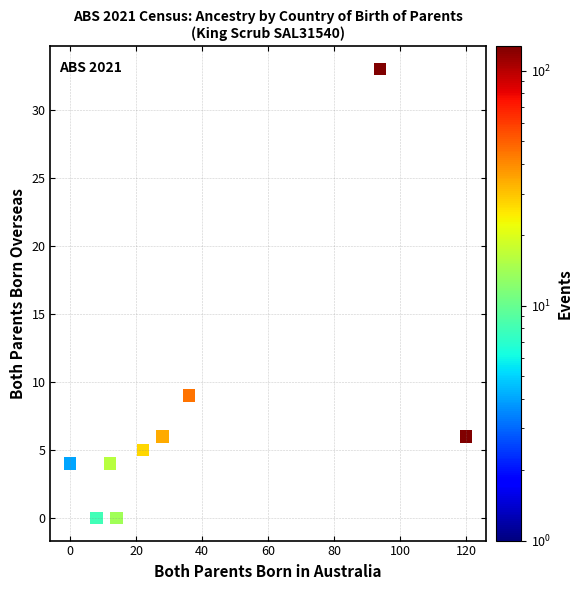

What Y value in the scatter plot is closest to 16?

9